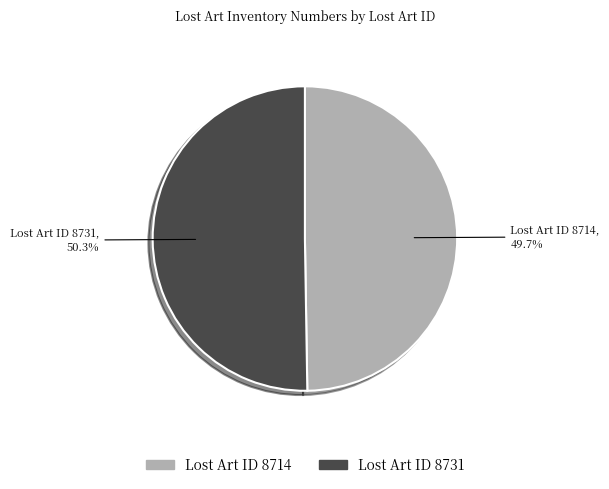

Rank the categories by value from lowest to highest.

Lost Art ID 8714, Lost Art ID 8731